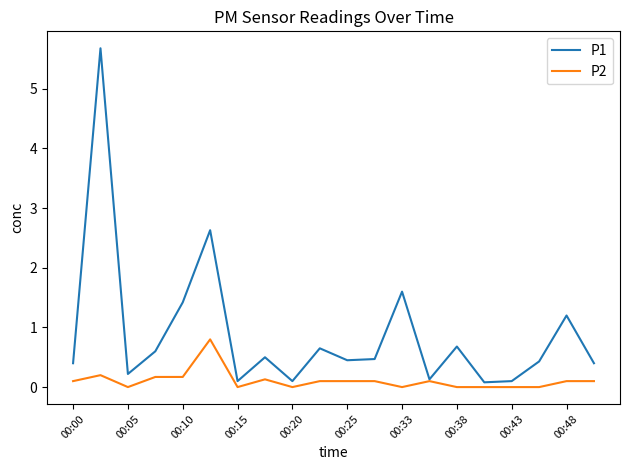

What is the difference between the maximum and minimum values in the P1 series?

5.6